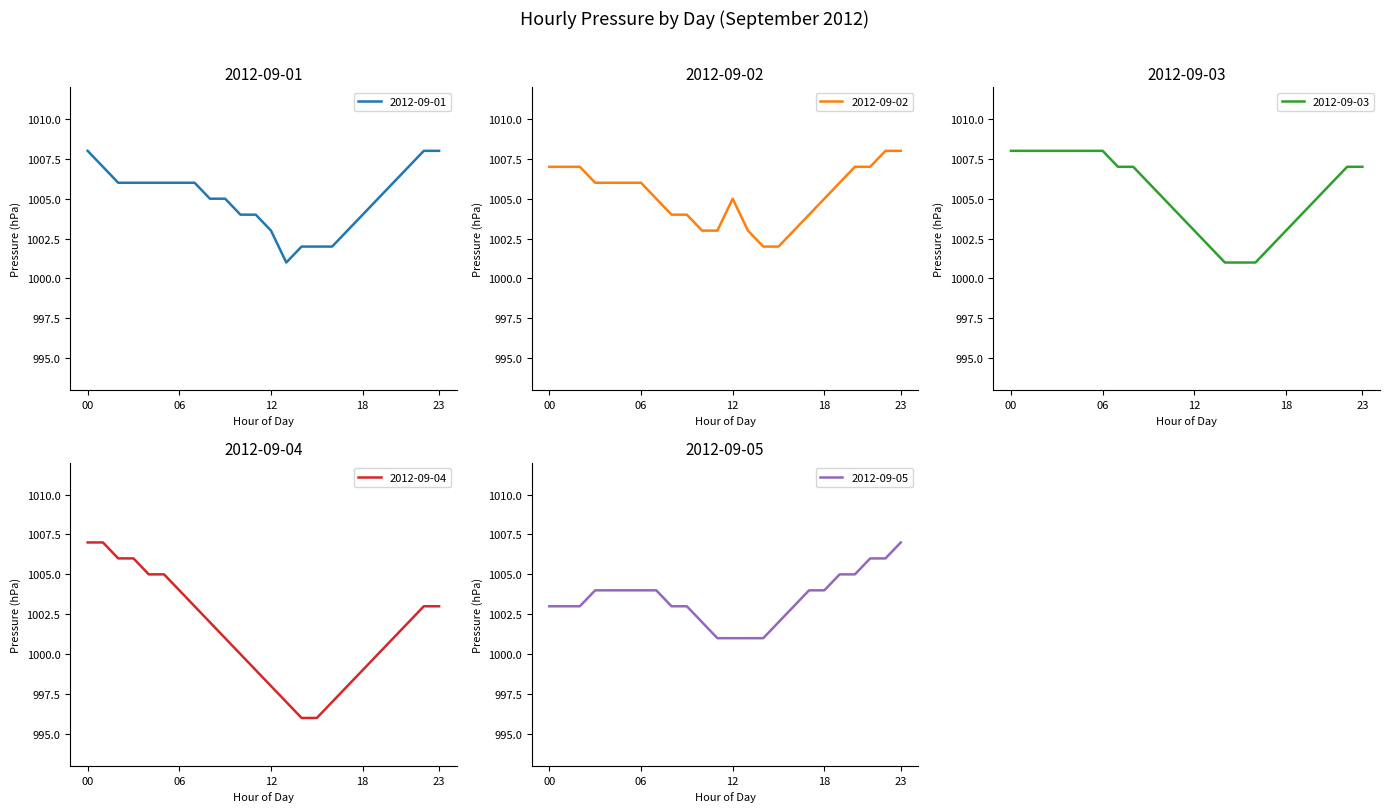

At which label is 2012-09-02 closest to 1005?

07